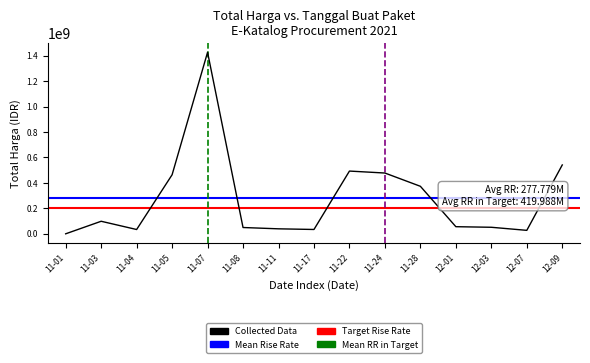

What is the average value?

277778601